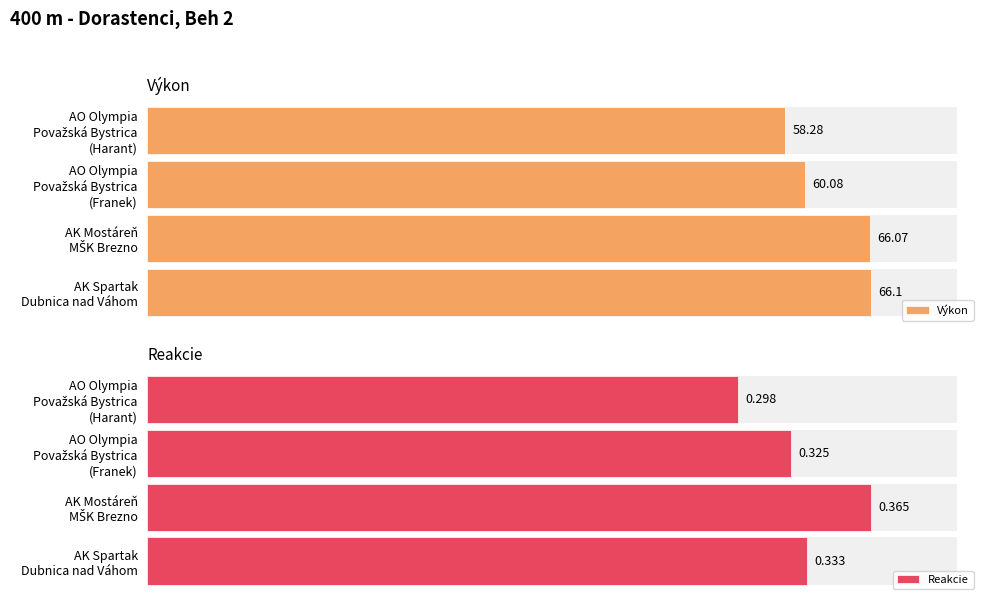

List the series in order of their overall mean, lowest first.

Reakcie, Výkon